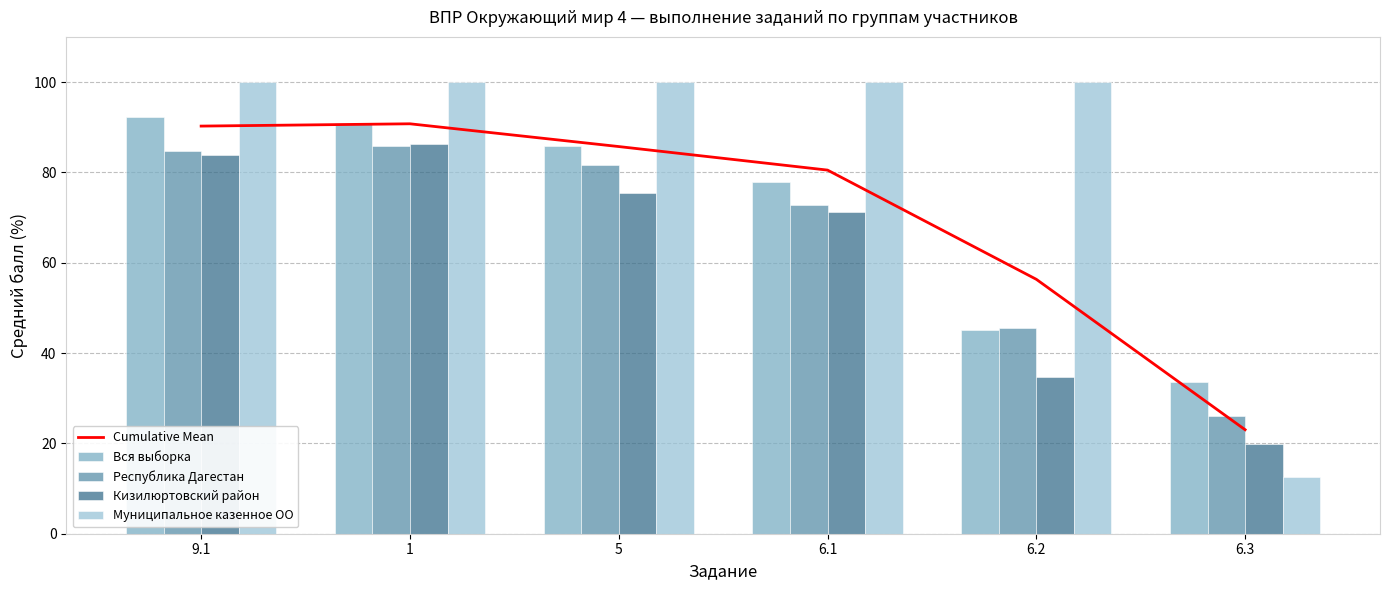

What is the minimum value shown in the chart?

12.5